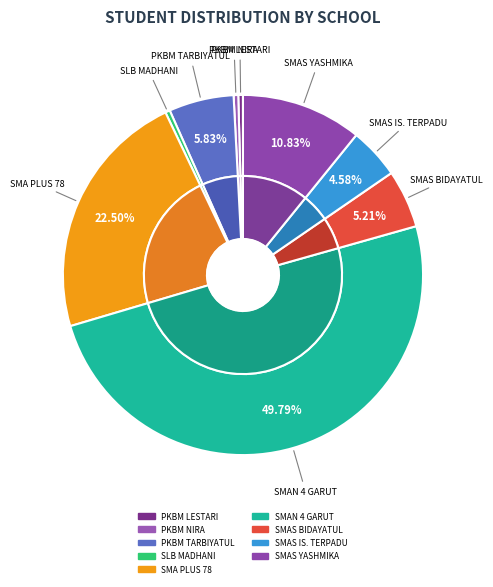

The SLB MADHANI slice represents 0% of the pie. True or false?

True